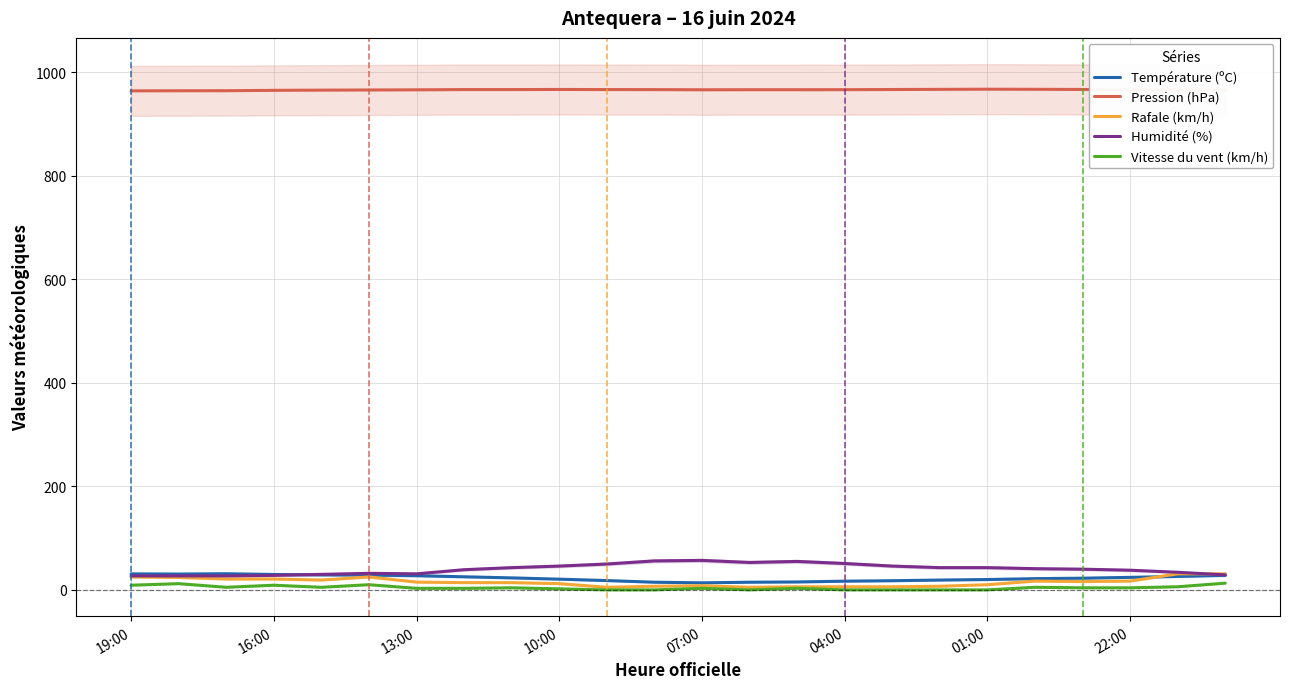

Is this an area chart (filled region under the line)?

No